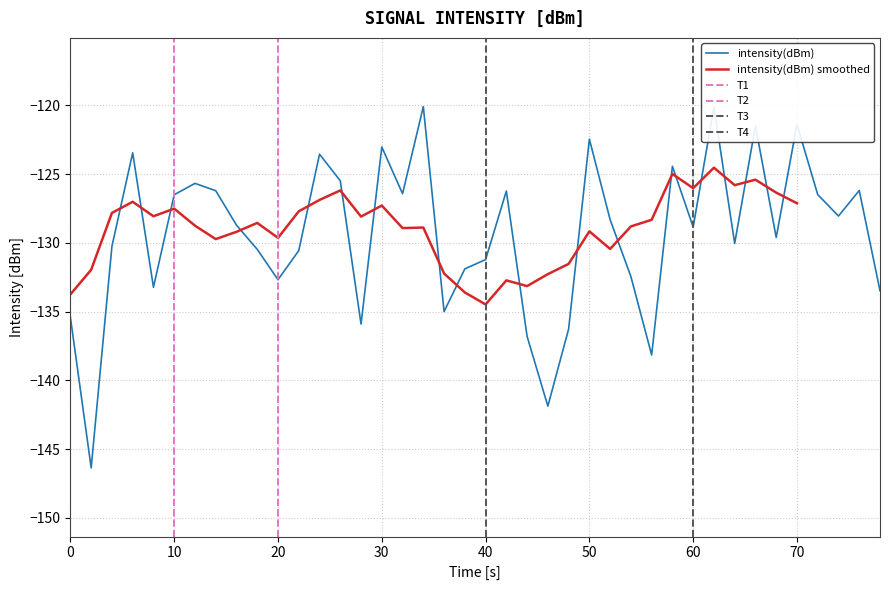

What is the highest value of the intensity(dBm) series?

-120.1